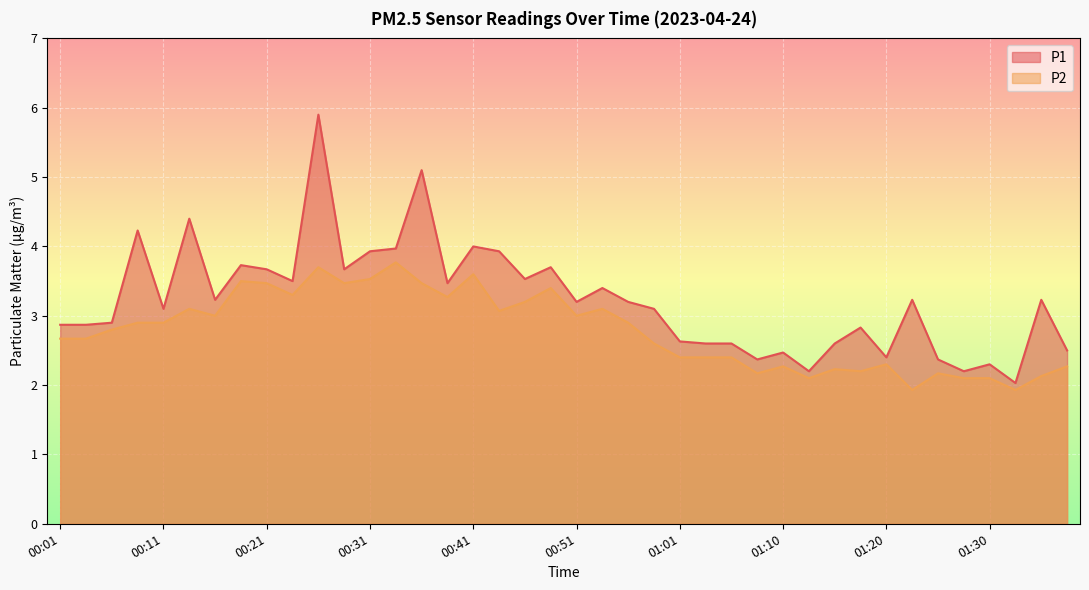

True or false: P2 and P1 intersect in this chart.

False